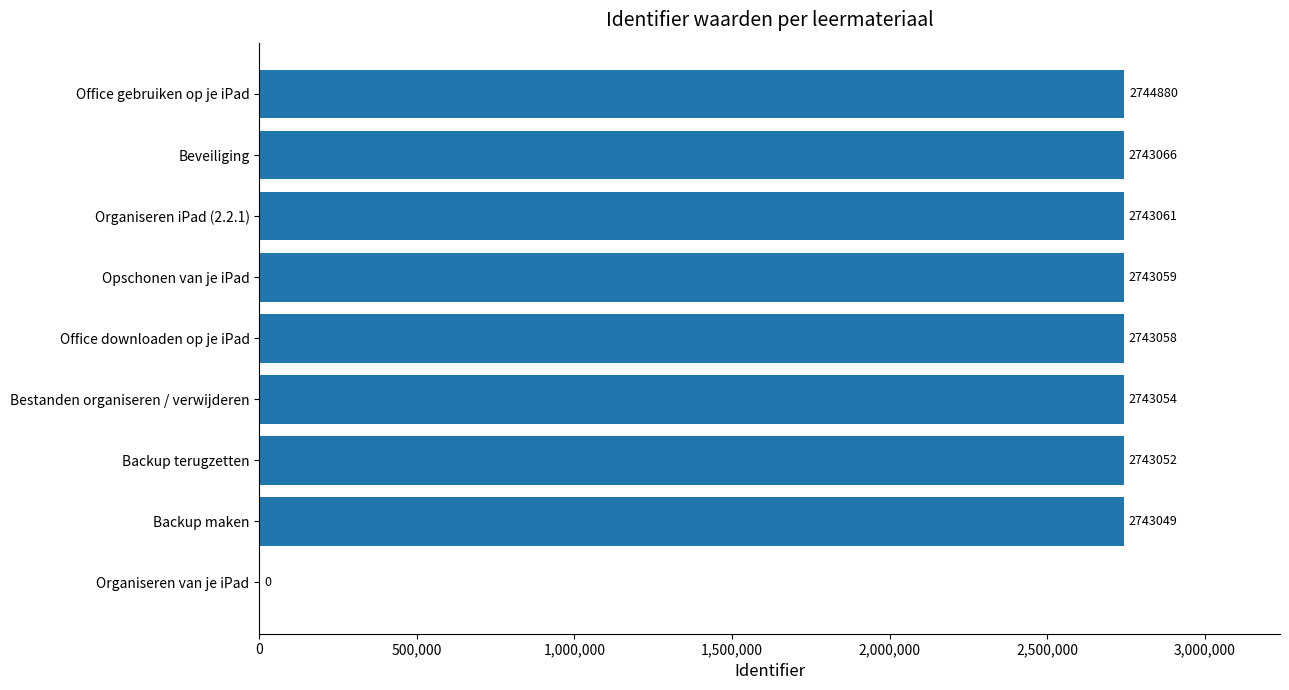

What is the maximum value shown in the chart?

2744880